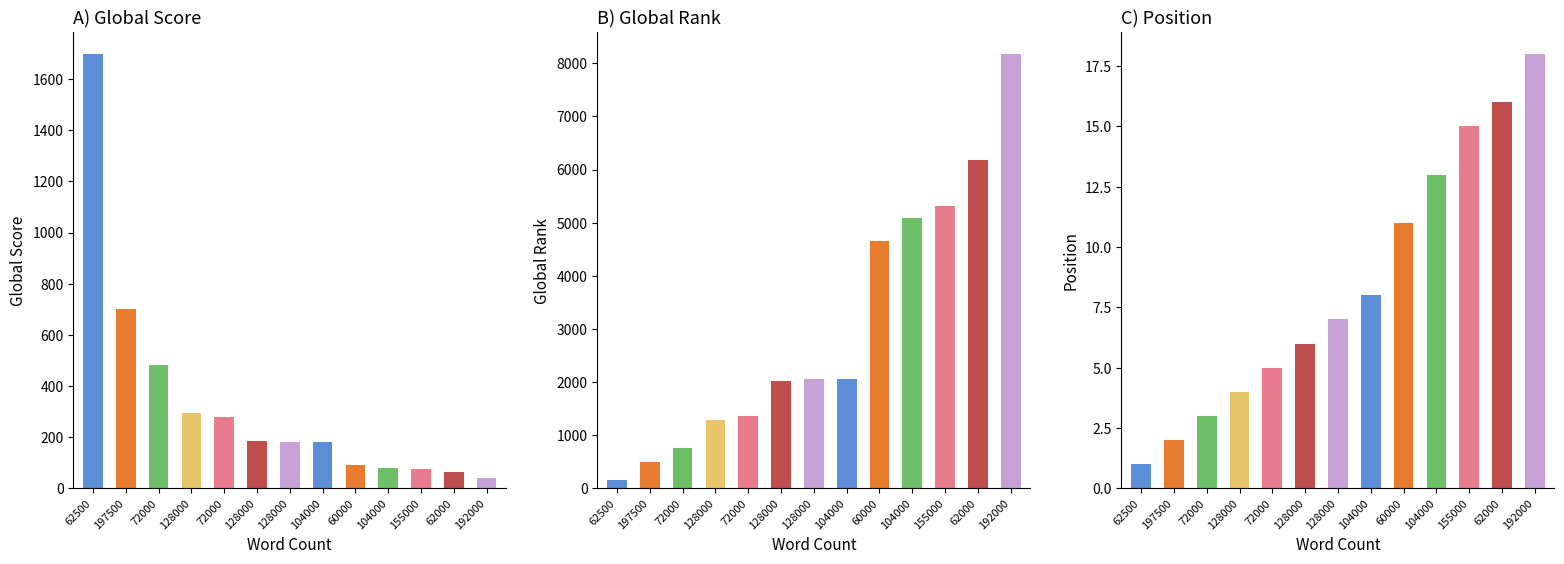

What is the approximate value of Global Score at 197500?

703